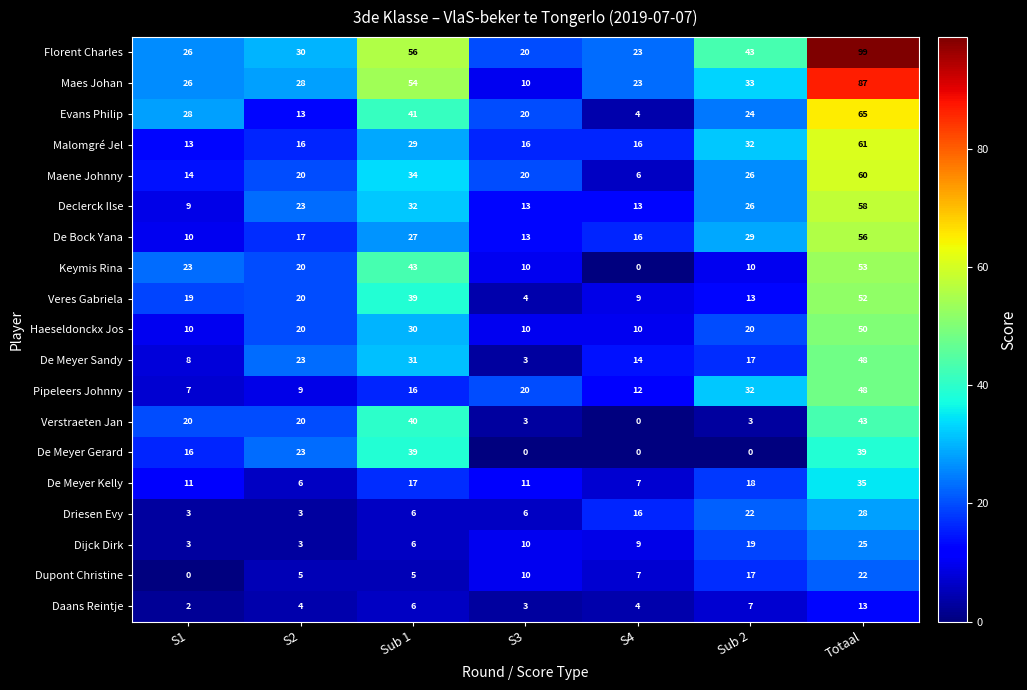

Which series has the largest range (max minus min)?

Florent Charles